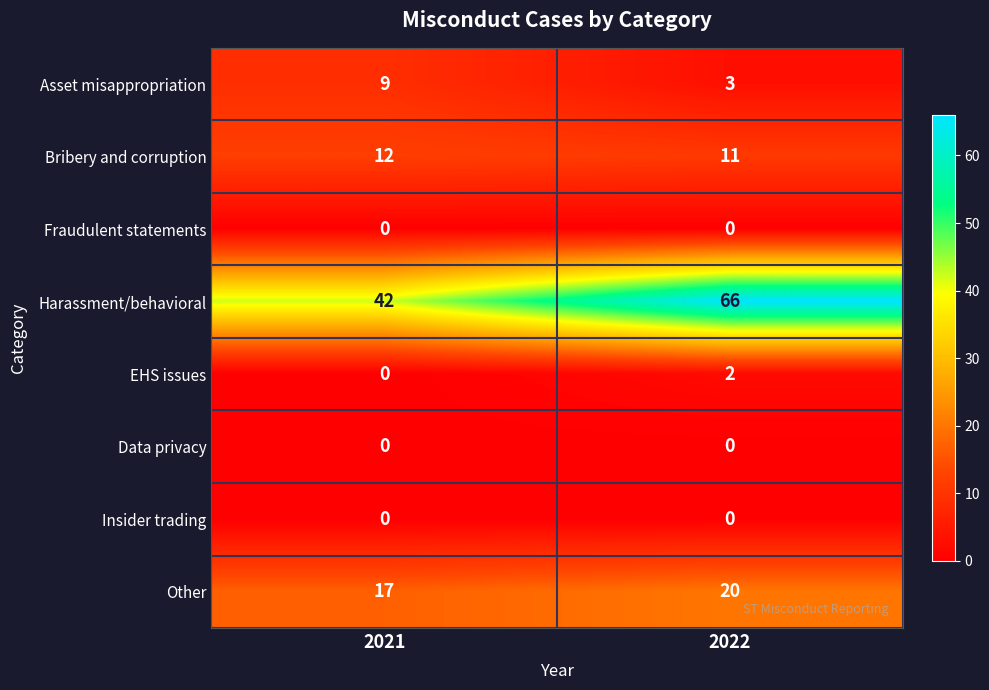

Is it true that Insider trading equals 0 at 2022?

True